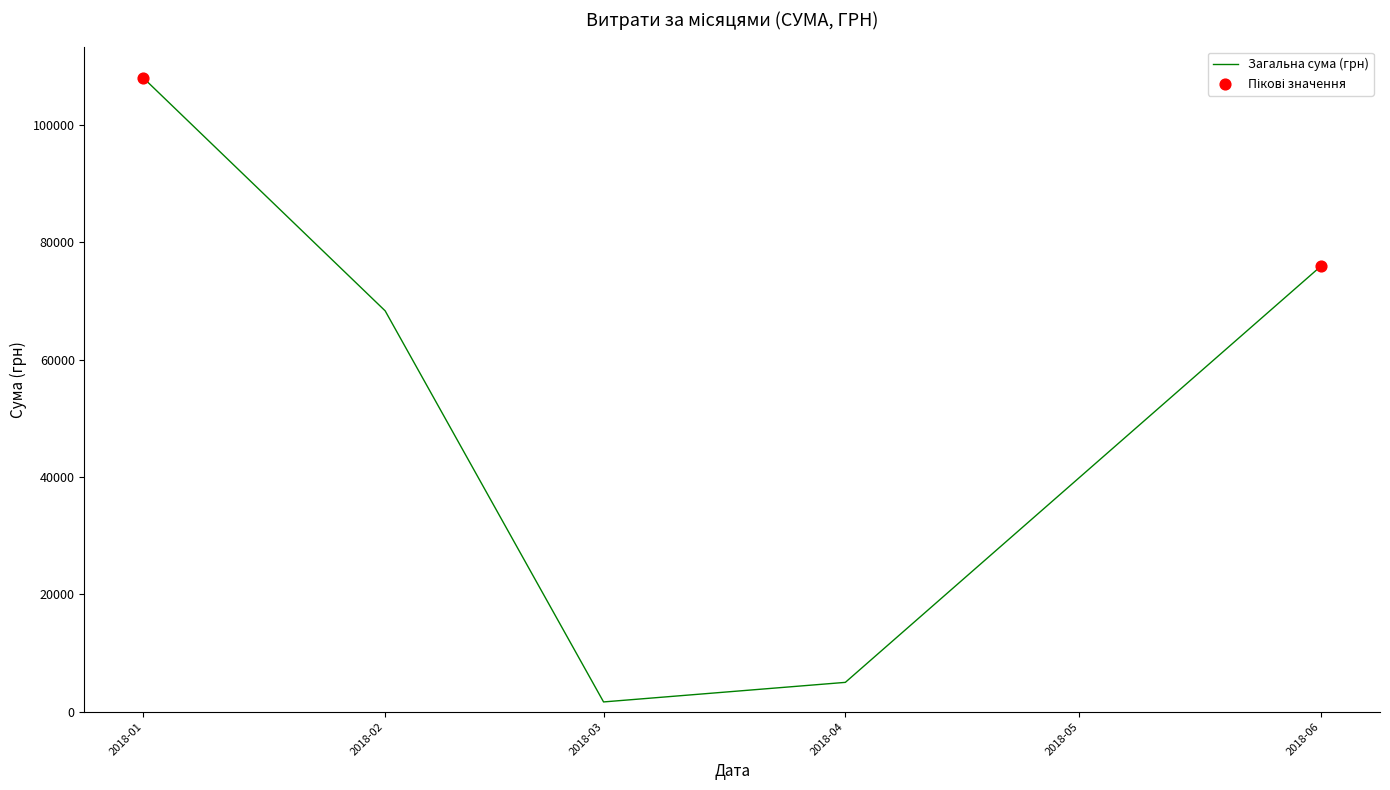

What is the ratio of the value at 2018-01 to the value at 2018-06?

1.4